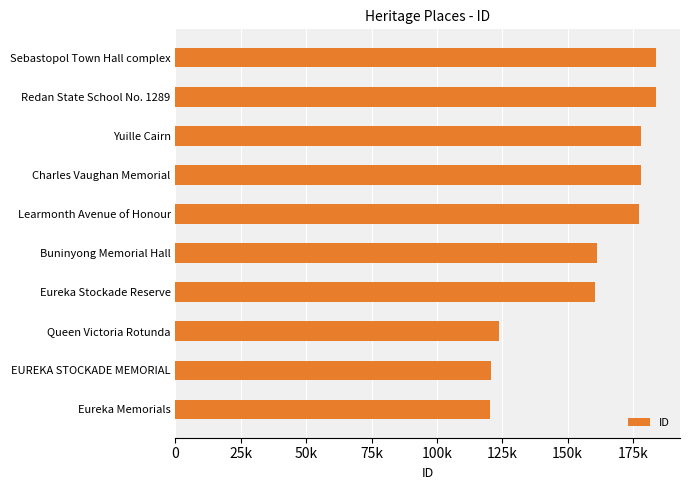

Does the chart contain any negative values?

No